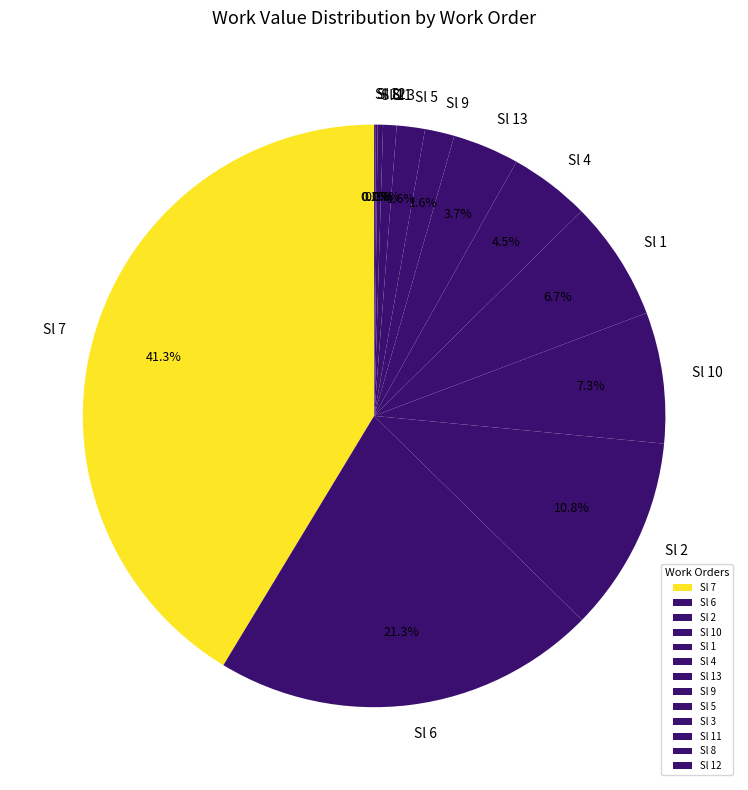

To the nearest percent, what is the combined percentage of Sl 4 and Sl 9?

6%